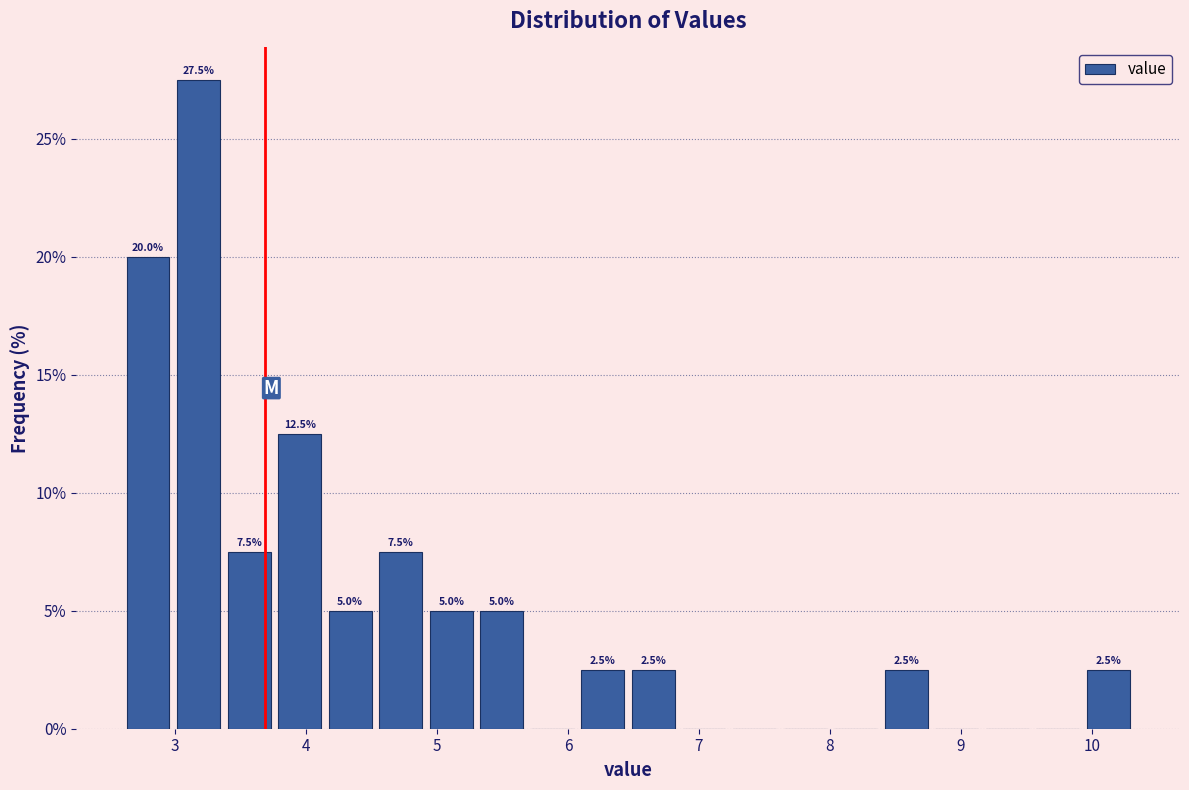

Read against the x-axis, roughly where is the centre of the tallest bar?

3.2